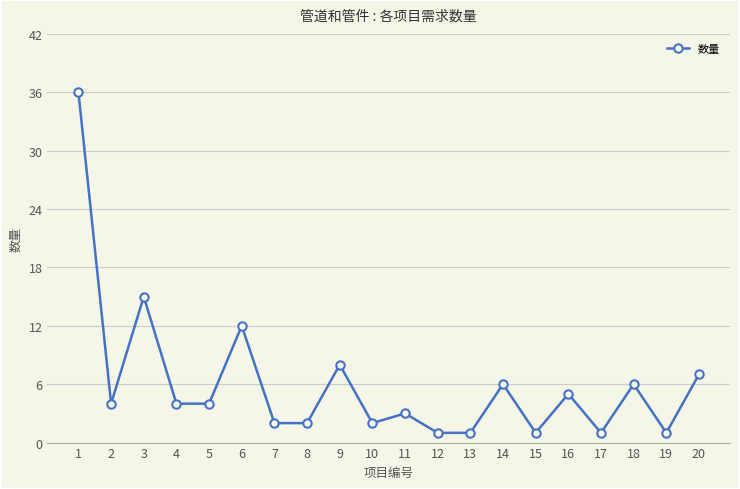

At which label does the data first exceed 4?

1